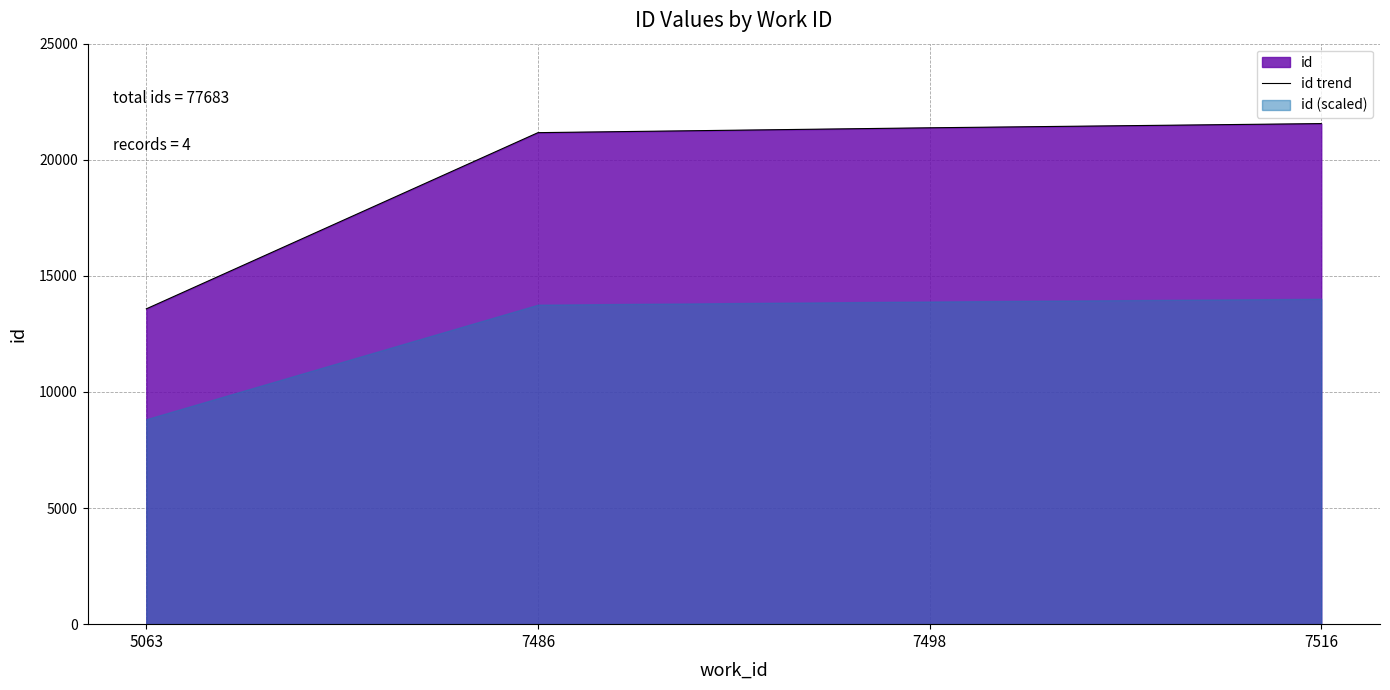

Reading right to left, list all the values displayed in this chart.

21558	21377	21168	13580